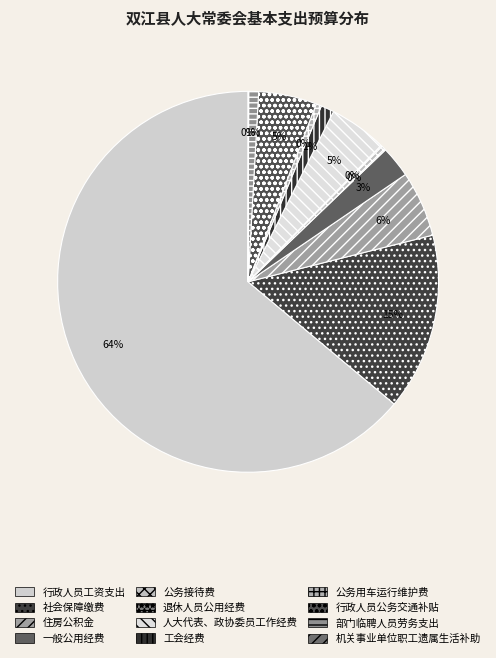

Rank the categories by value from highest to lowest.

行政人员工资支出, 社会保障缴费, 住房公积金, 行政人员公务交通补贴, 人大代表、政协委员工作经费, 一般公用经费, 工会经费, 部门临聘人员劳务支出, 公务用车运行维护费, 公务接待费, 退休人员公用经费, 机关事业单位职工遗属生活补助